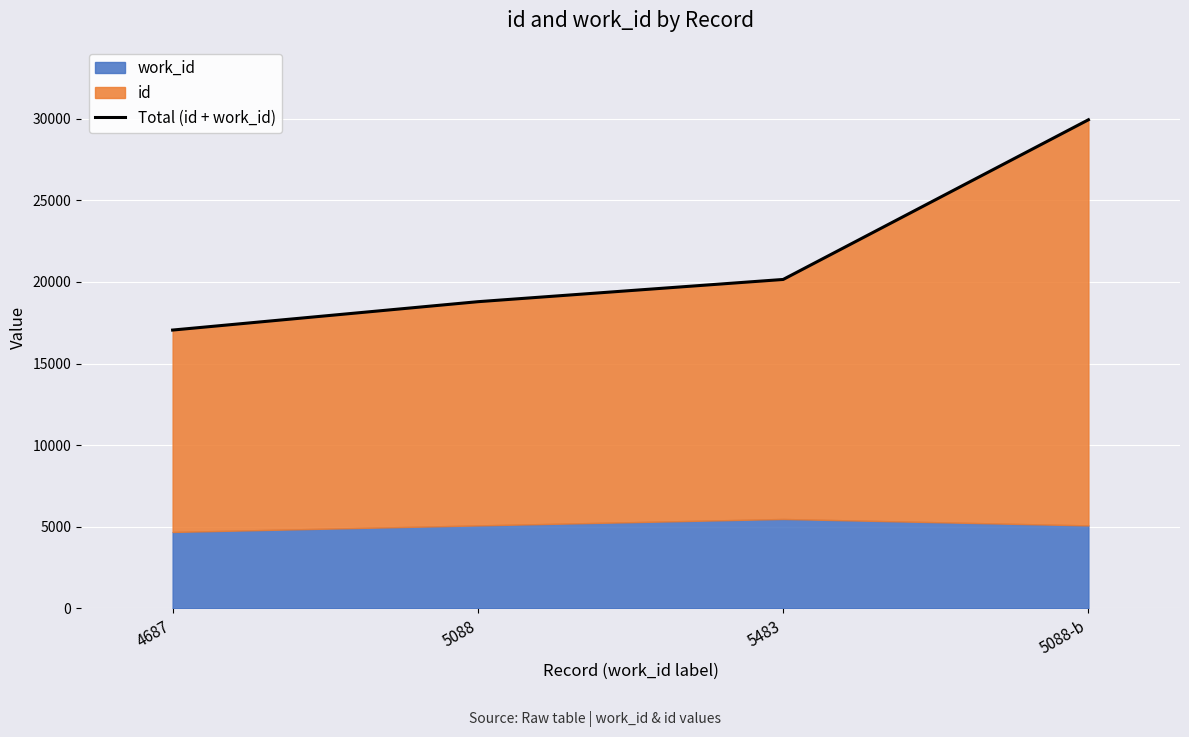

What is the smallest value displayed?

17052